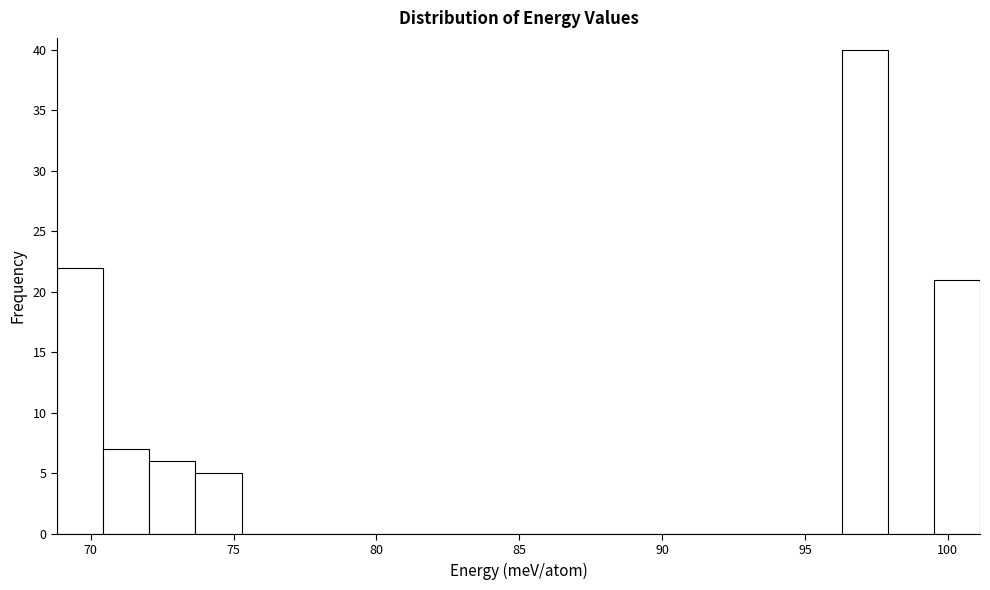

Read against the x-axis, roughly where is the centre of the tallest bar?

97.0